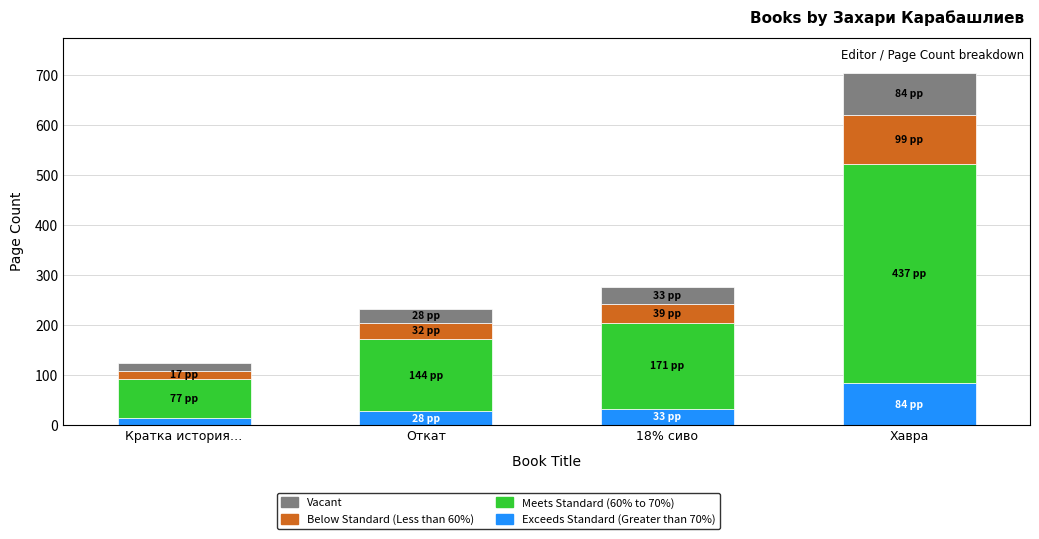

What is the total value across all series at Хавра?

704